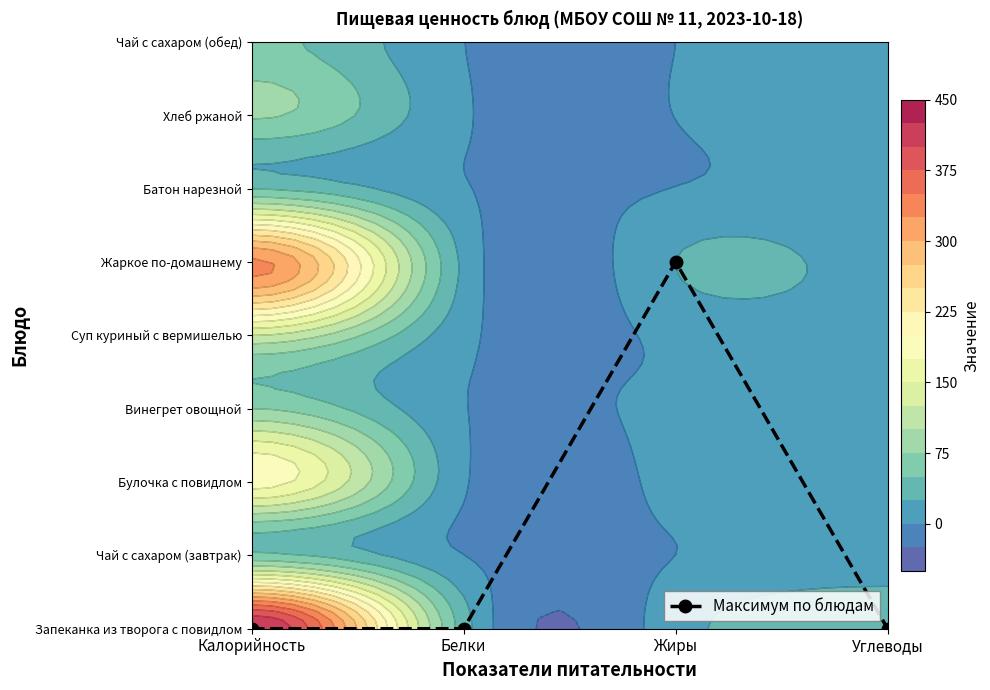

How many data points are above 0?

1